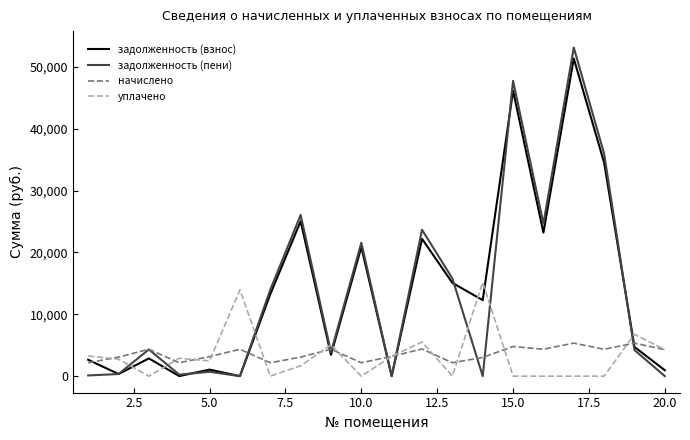

Which series ends up on top after the final intersection of уплачено and задолженность (пени)?

уплачено